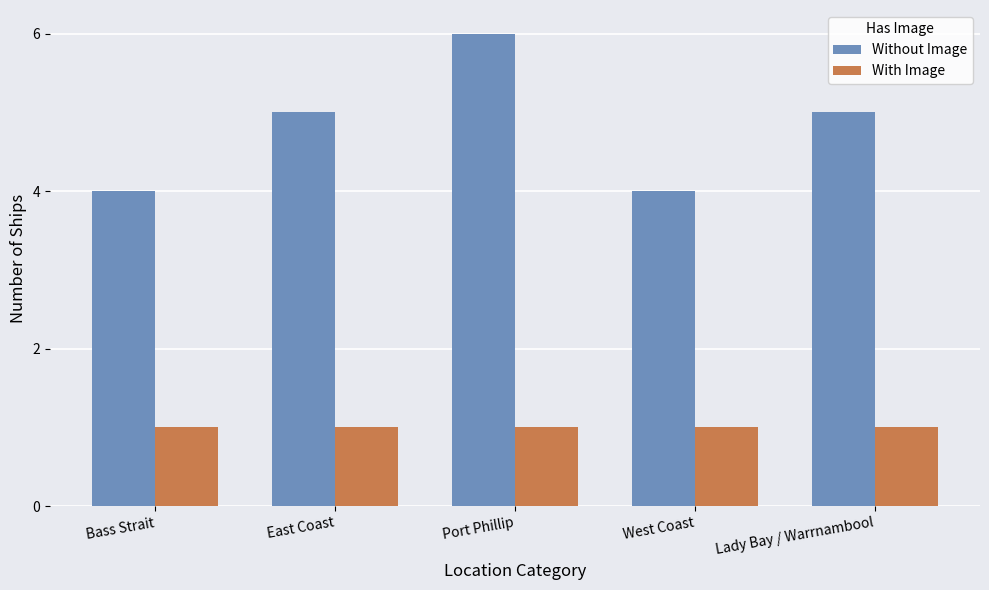

At how many categories does at least one series exceed 2?

5